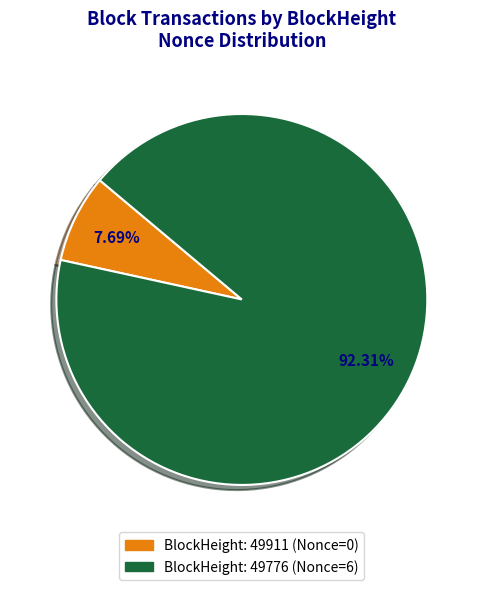

Is there any slice that represents more than half of the pie?

Yes